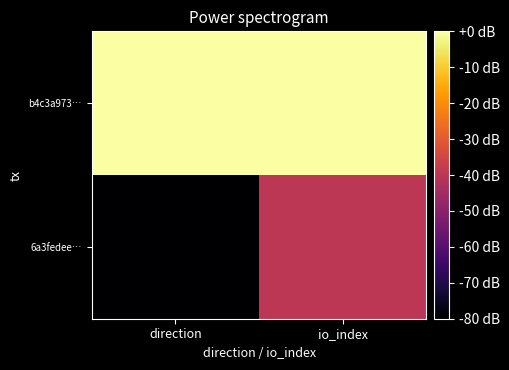

What is the difference between the highest and lowest values at io_index?

40